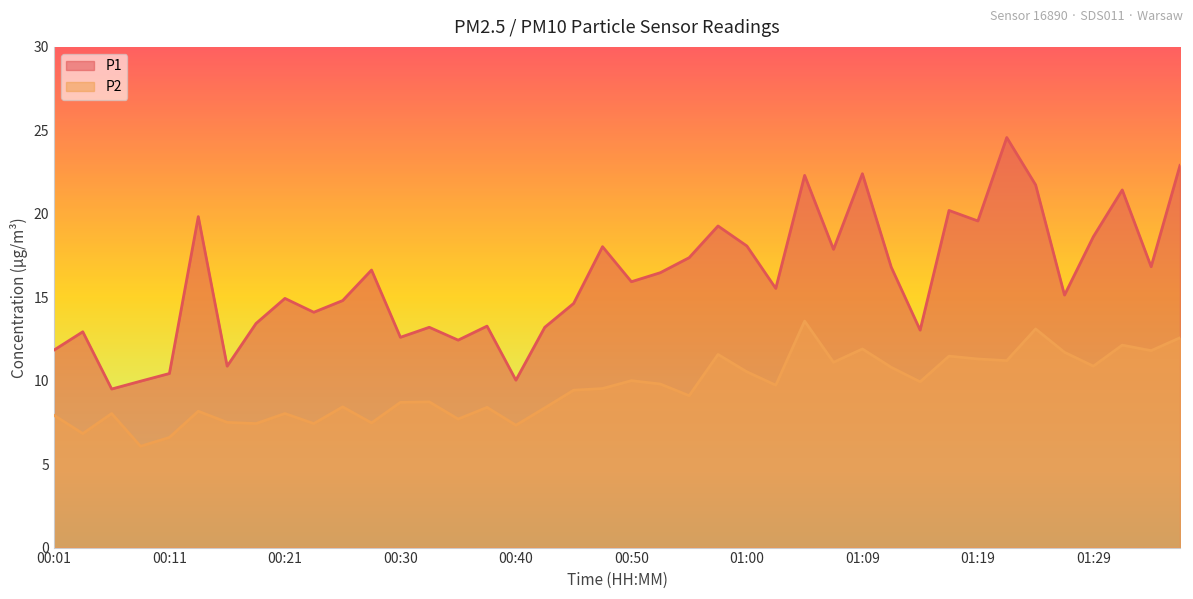

True or false: P1 and P2 intersect in this chart.

False